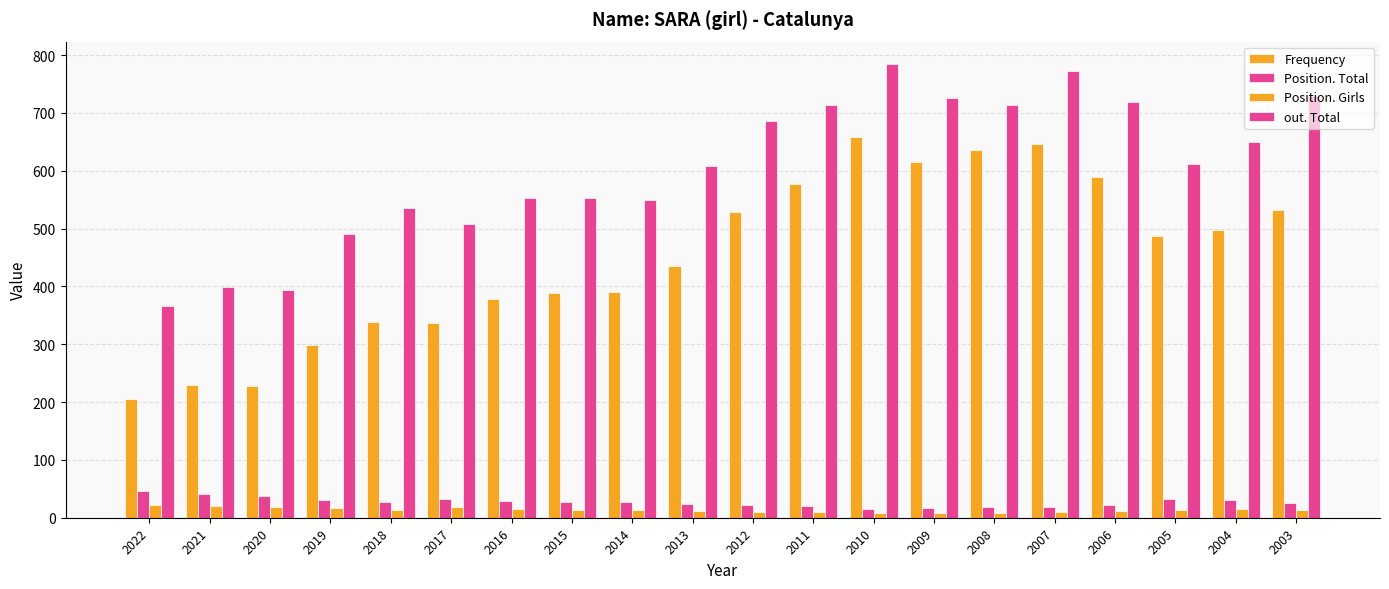

Rank the series at 2011 from highest to lowest value.

out. Total, Frequency, Position. Total, Position. Girls